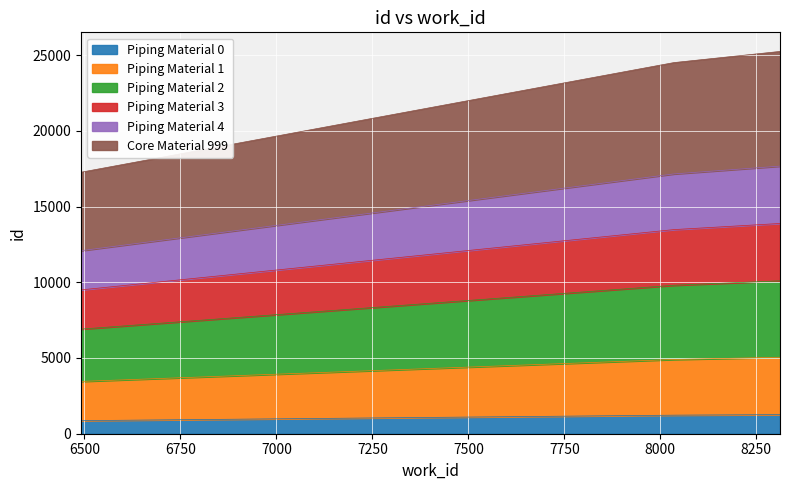

How many data points in work_id are above 13479?

2